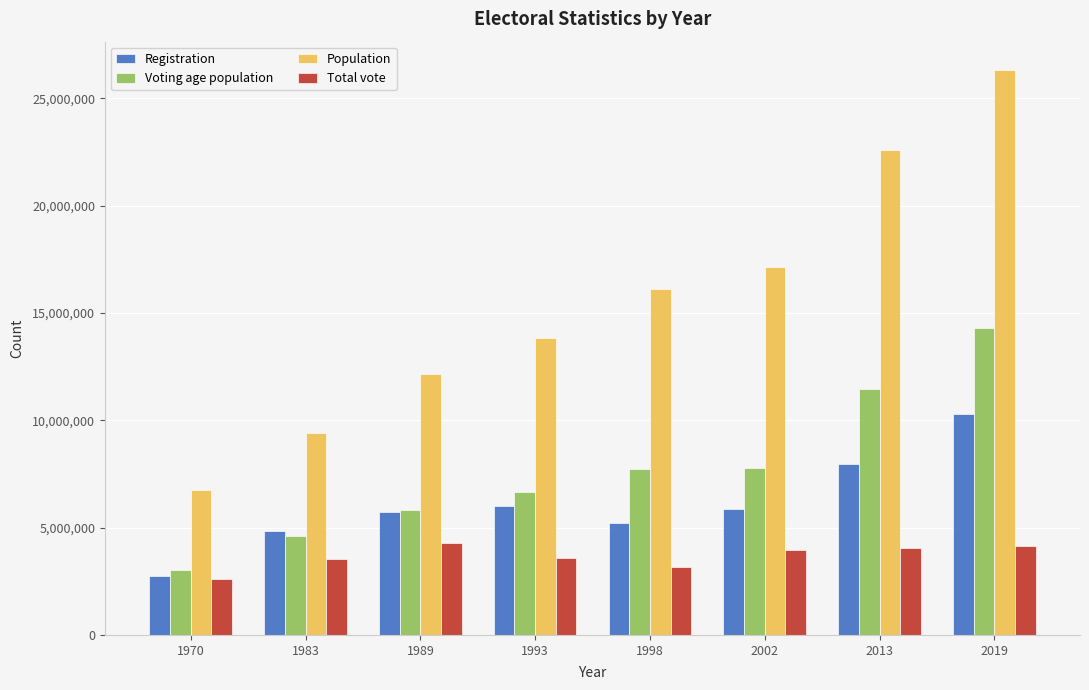

What is the maximum value shown in the chart?

26317853